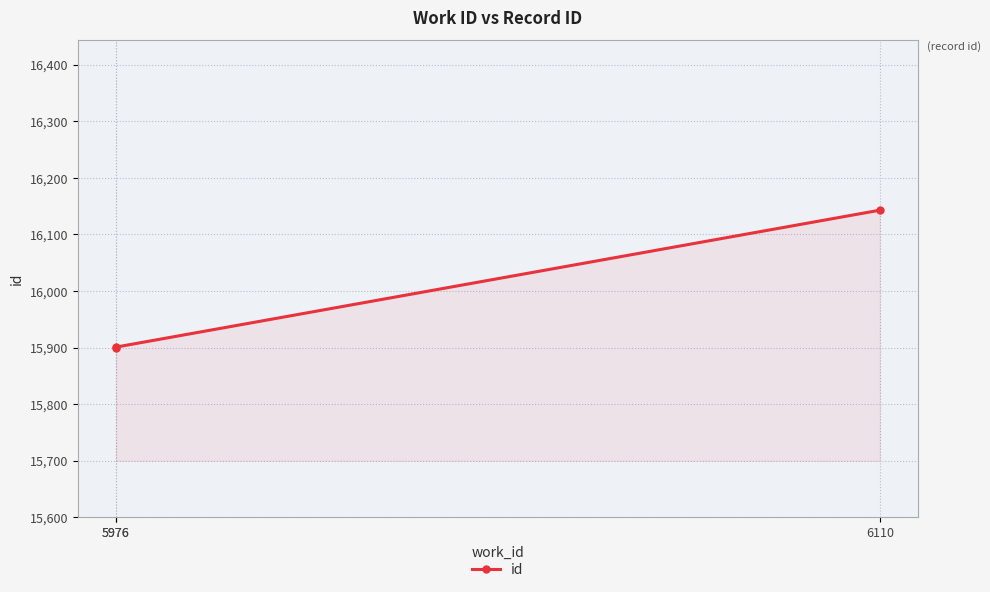

True or false: the data shows 21759 at 6110.

False